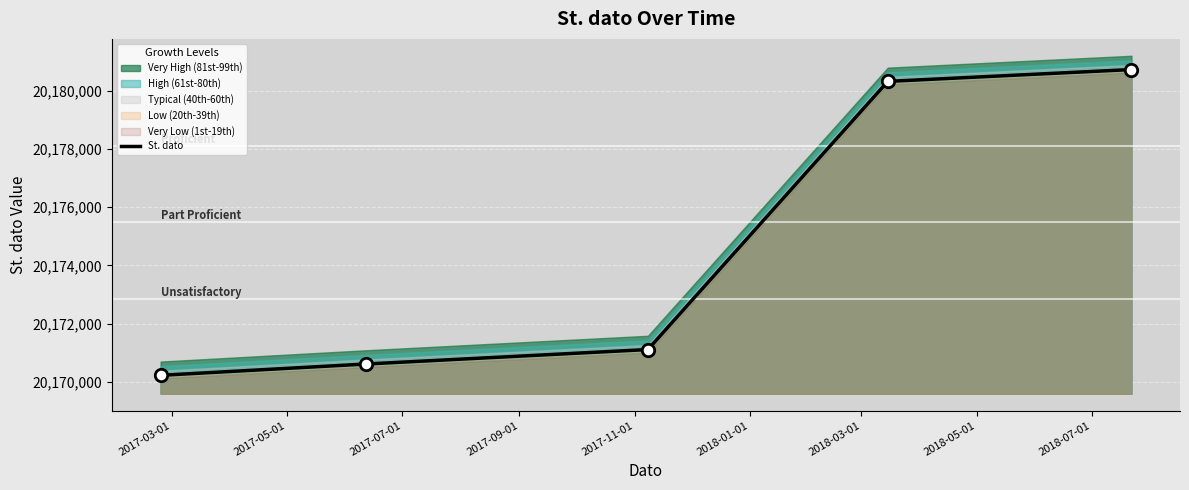

Between 2017-05-01 and 2017-07-01, which is larger?

2017-07-01